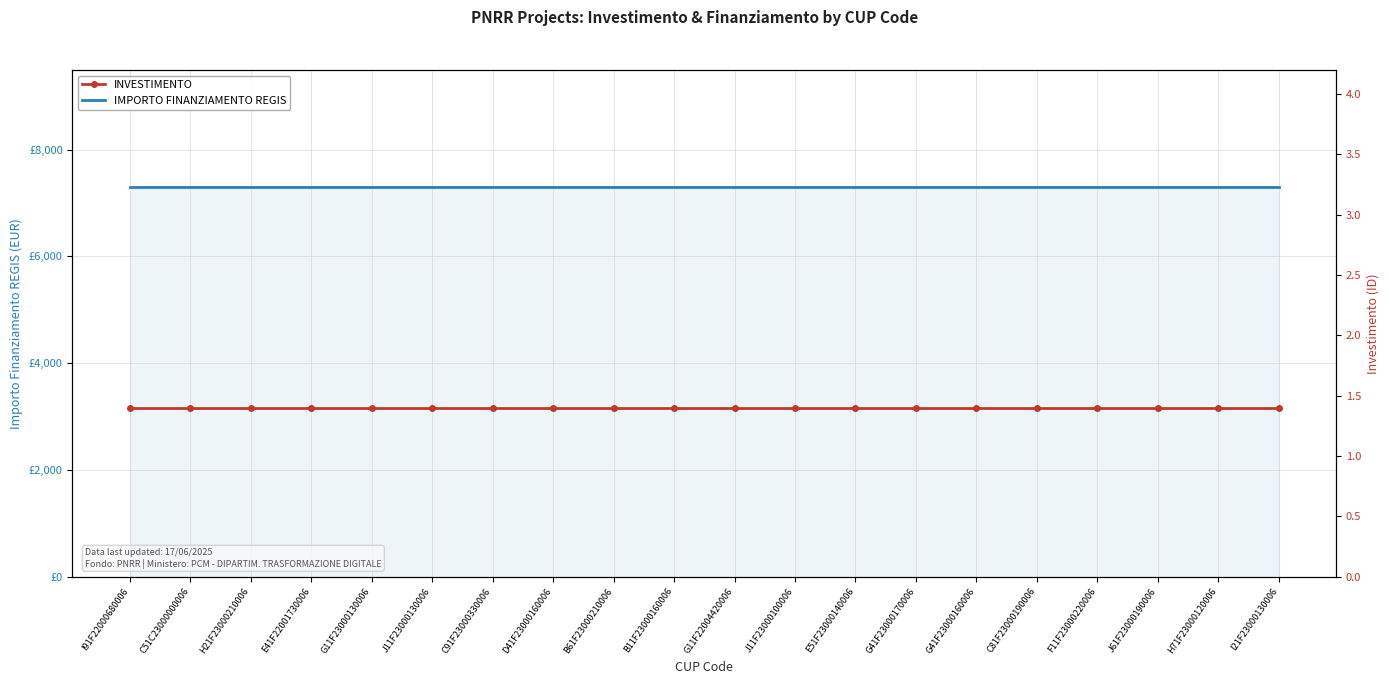

Count the number of categories in the chart.

20